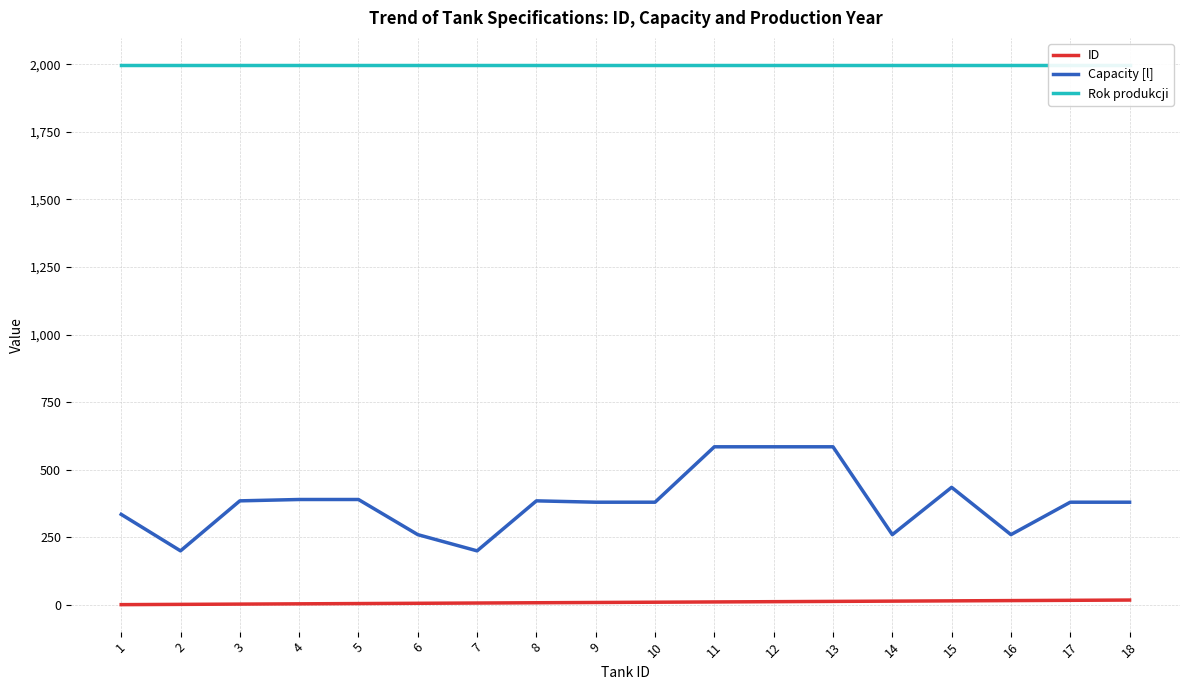

List the series in order of their peak value, highest first.

Rok produkcji, Capacity [l], ID